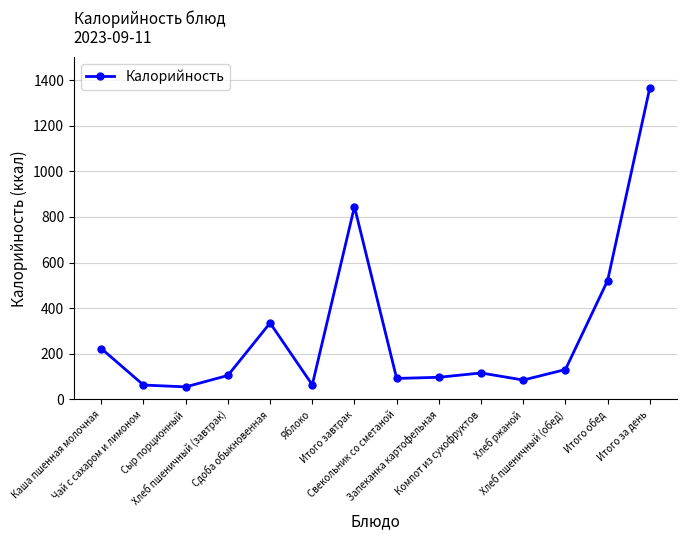

The chart shows a value of 1366 at Итого за день. True or false?

True